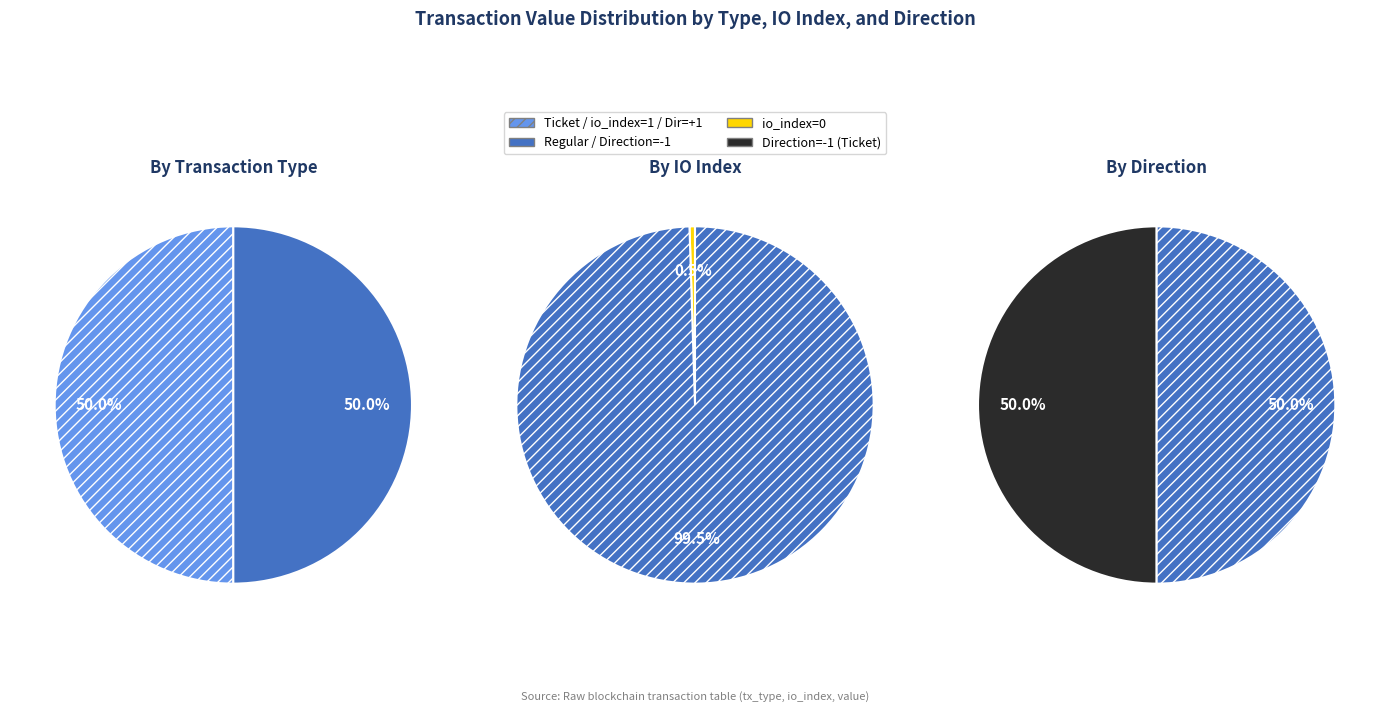

Is the sum of io_index=0 and io_index=1 greater than half?

Yes